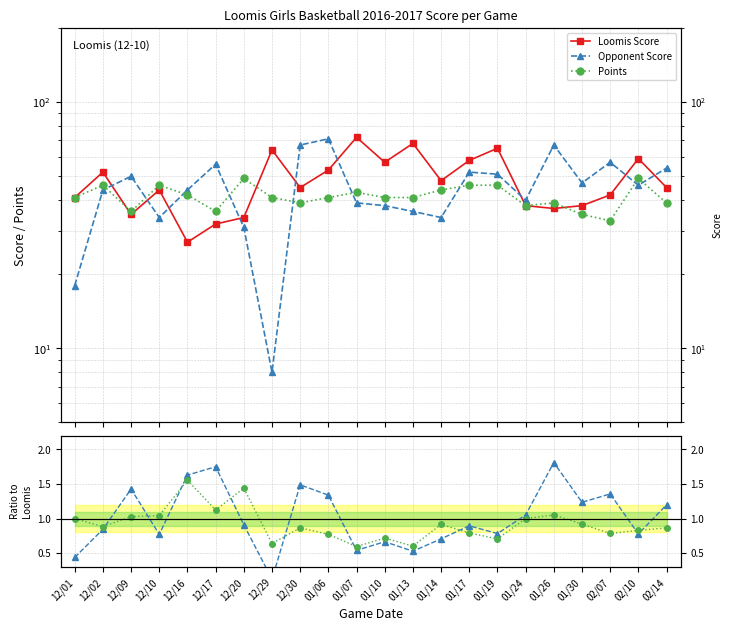

What is the spread (max minus min) of values at 02/07?

41.2